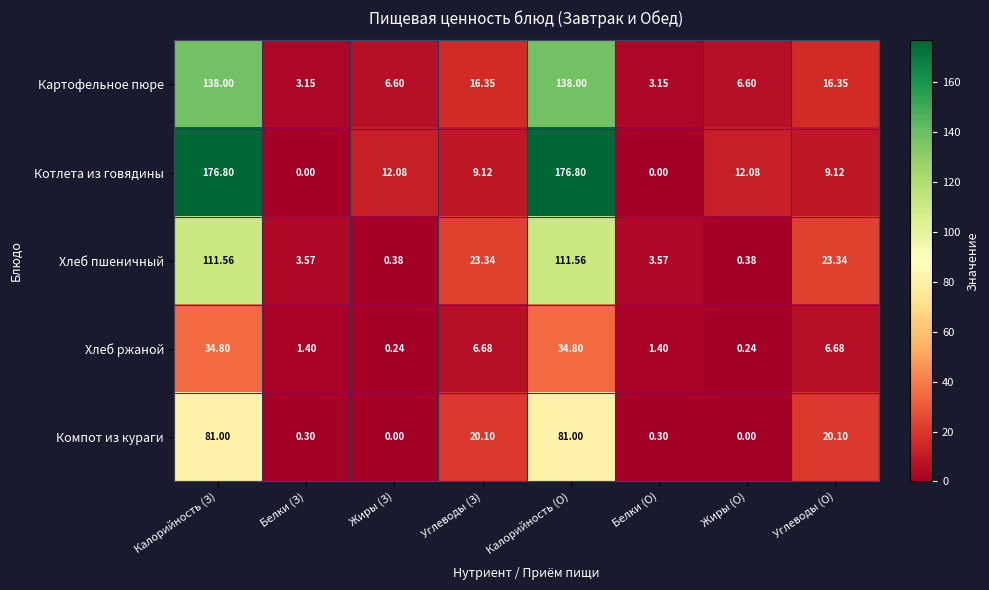

At which label does Хлеб ржаной first exceed 6?

Калорийность (З)